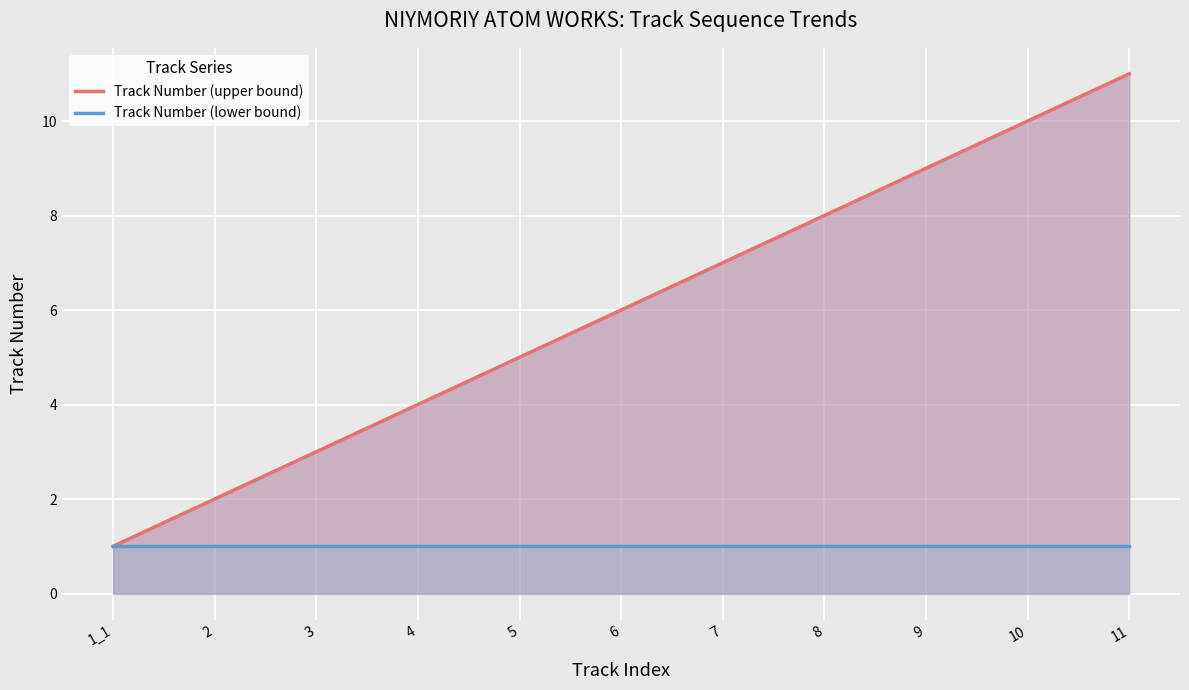

What is the value of the Track Number (upper bound) point at the 4th from the left?

4